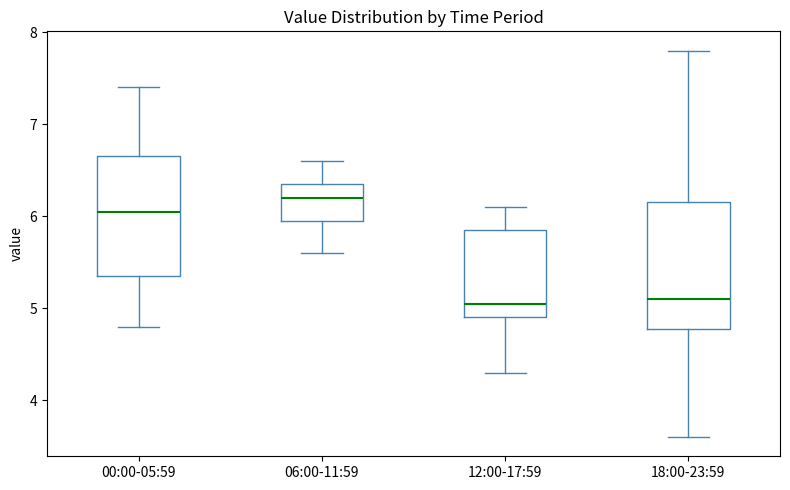

Reading left to right, transcribe this box plot: for each box, give where its median line is, the range the box spans, and where its two whiskers end, as read against the y-axis. The values are not printed on the chart, so give them approximately, as read against the axis.

00:00-05:59: median 6.1, box 5.4 to 6.7, whiskers 4.8 to 7.4
06:00-11:59: median 6.2, box 6.0 to 6.4, whiskers 5.6 to 6.6
12:00-17:59: median 5.1, box 4.9 to 5.9, whiskers 4.3 to 6.1
18:00-23:59: median 5.1, box 4.8 to 6.2, whiskers 3.6 to 7.8